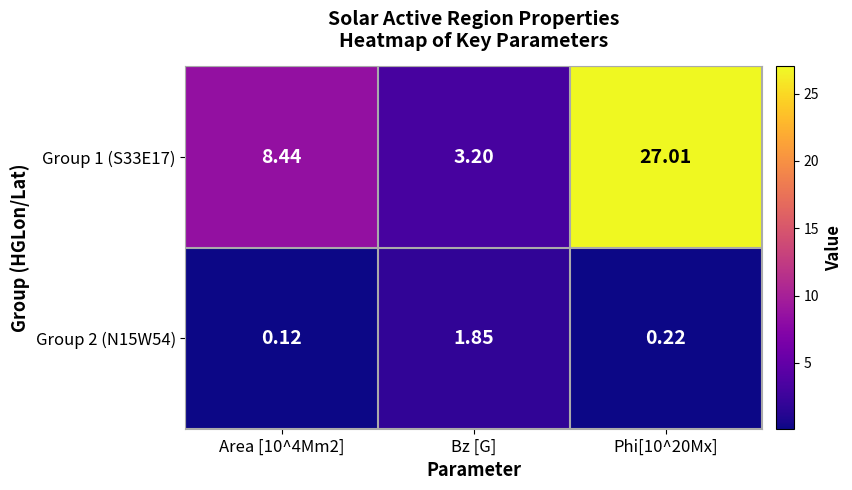

At which label does Group 1 (S33E17) reach its minimum?

Bz [G]